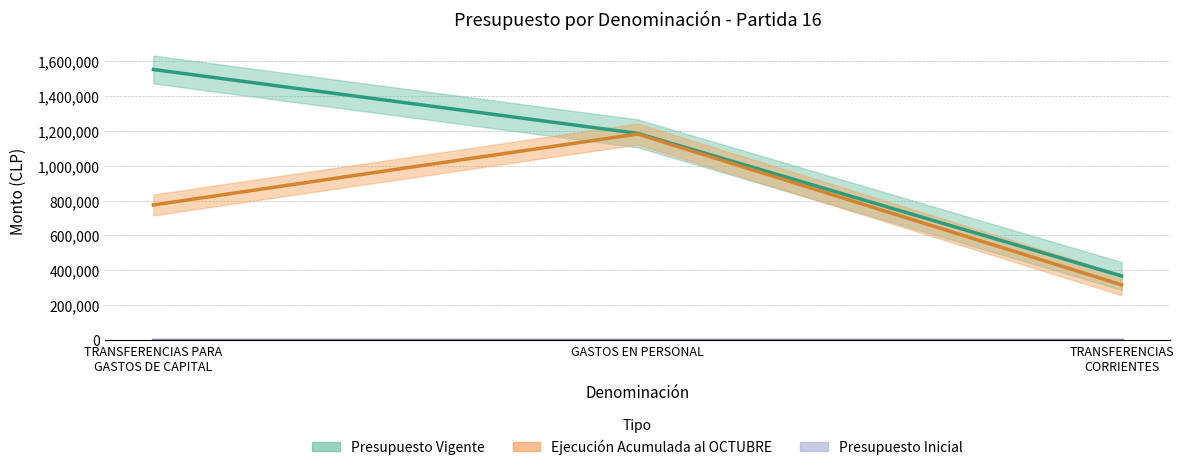

How many Ejecución Acumulada al OCTUBRE values are between 315684 and 1181806?

3